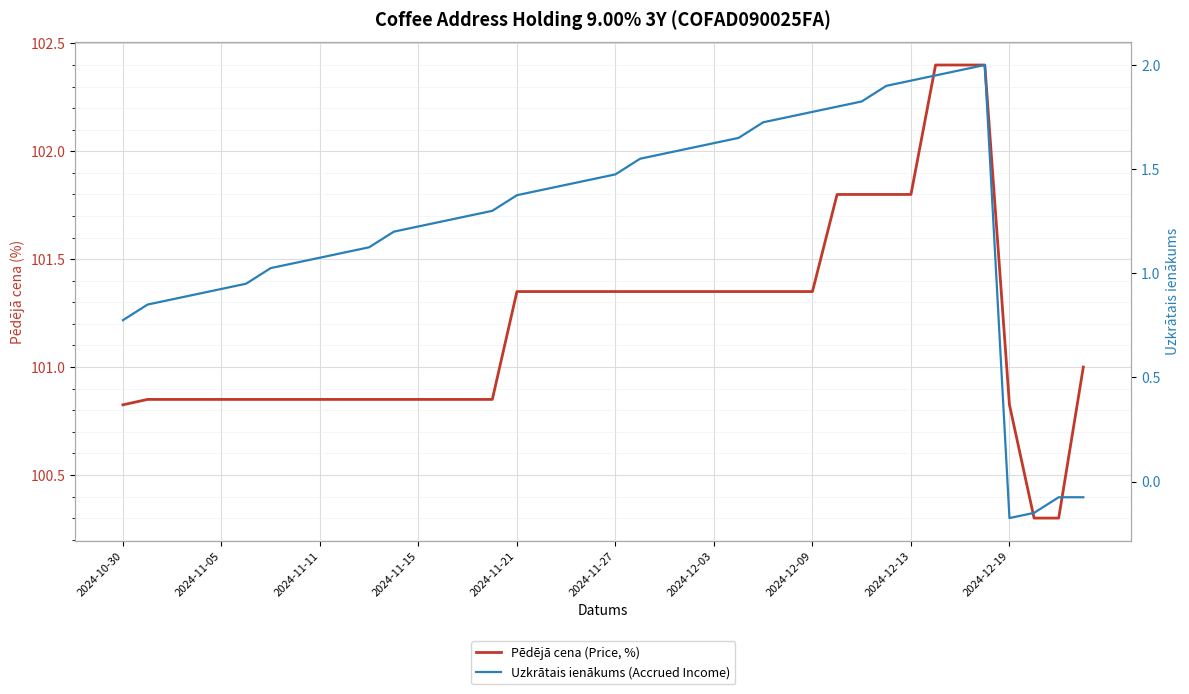

How many categories are shown in the chart?

40